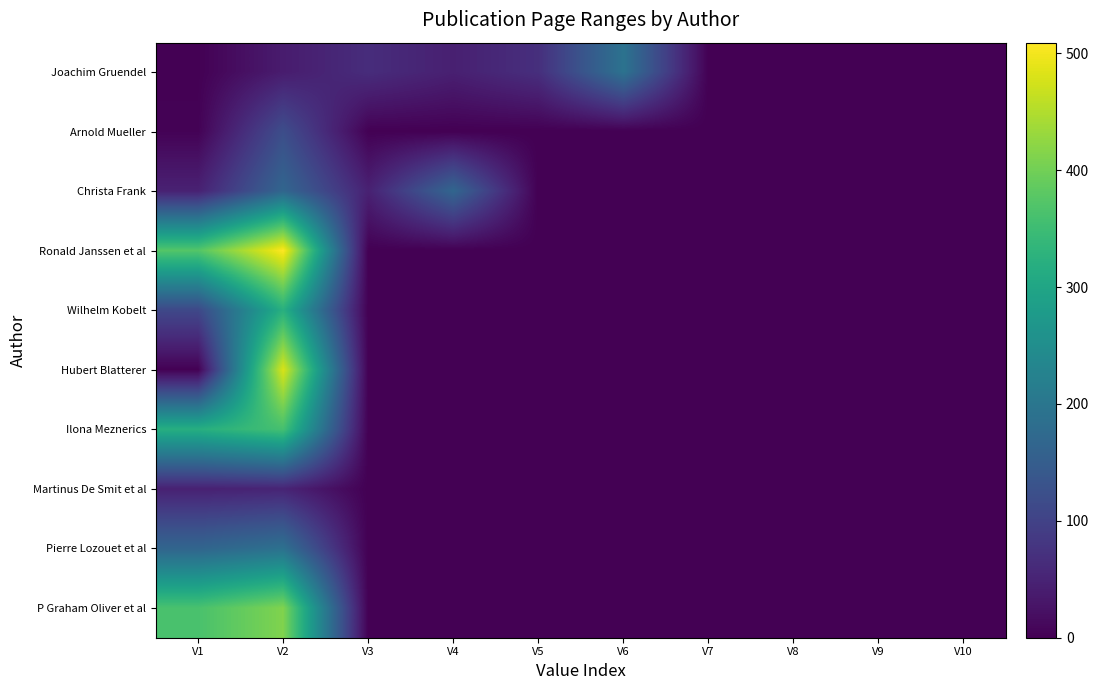

The value of Christa Frank at V6 is 0. True or false?

True